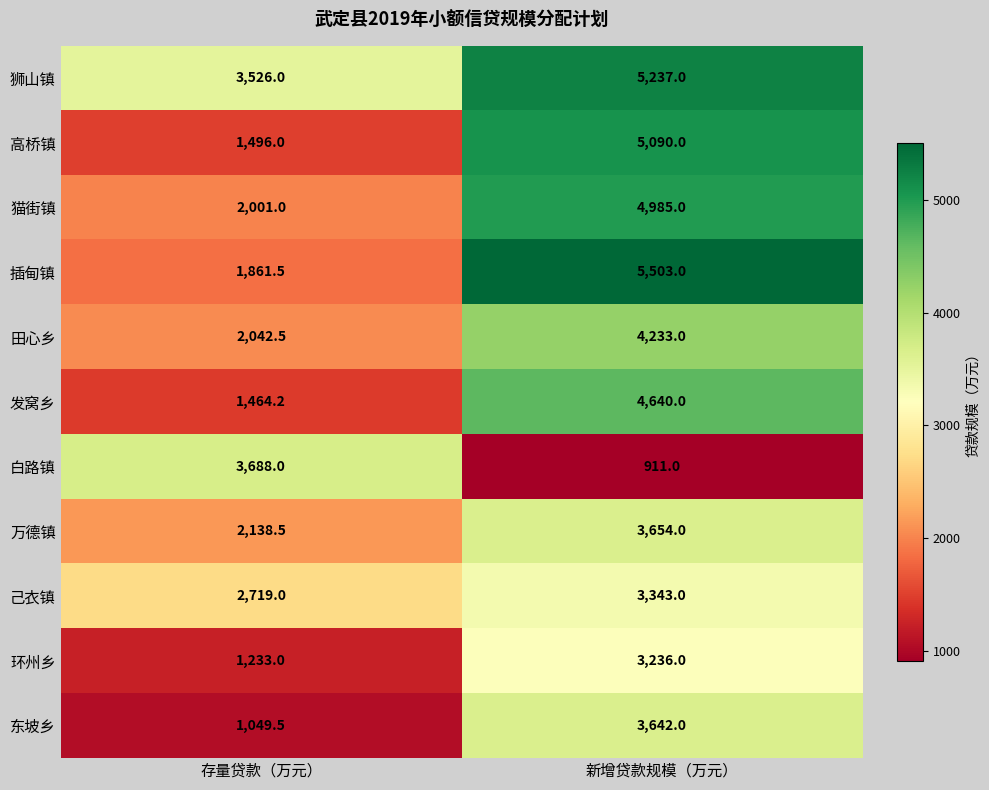

List the series in order of their peak value, highest first.

插甸镇, 狮山镇, 高桥镇, 猫街镇, 发窝乡, 田心乡, 白路镇, 万德镇, 东坡乡, 己衣镇, 环州乡